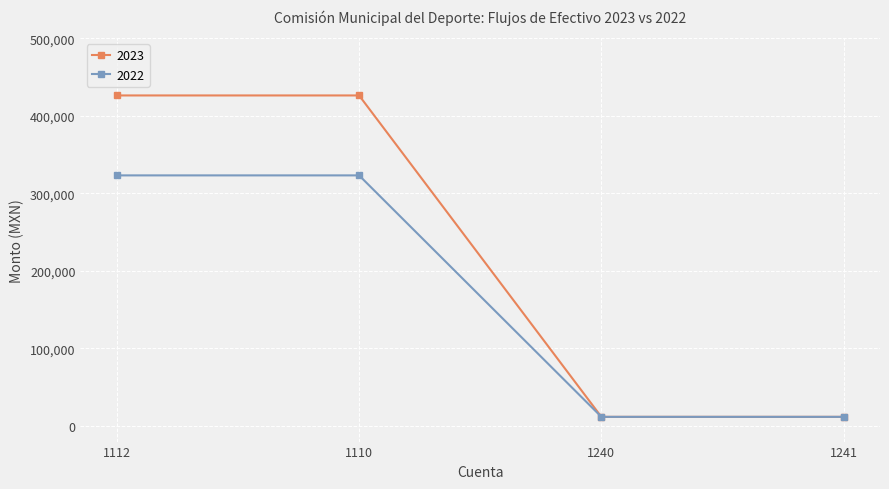

The value of 2022 at 1110 is 323147.2. True or false?

True